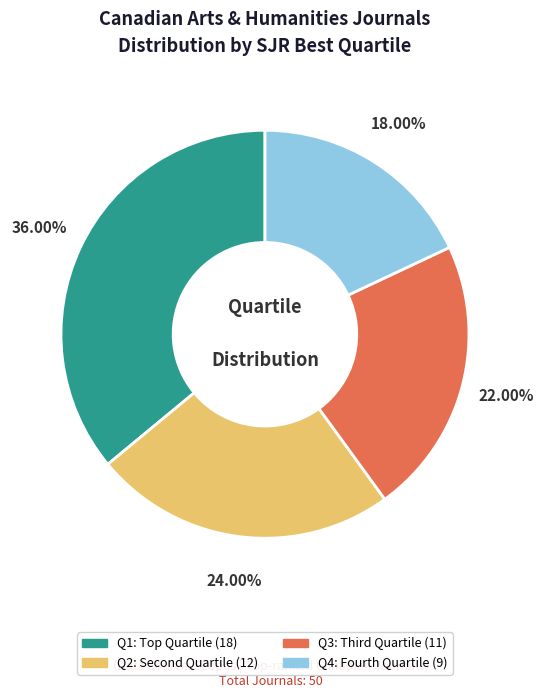

Is it true that Q1 is 31% of the pie?

False